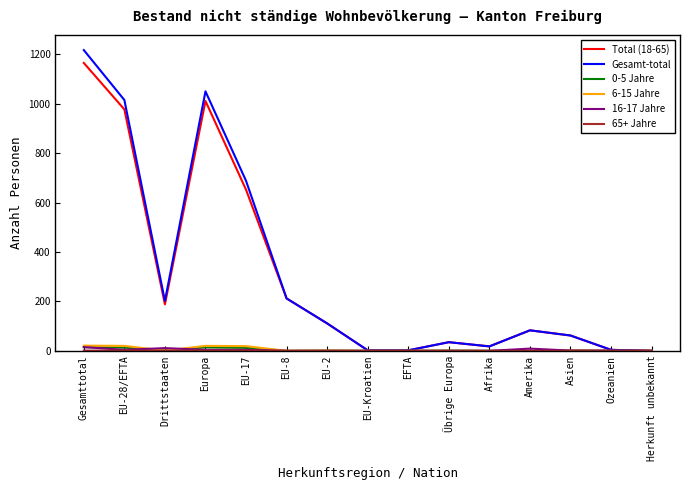

What is the difference between the maximum and minimum values in the 0-5 Jahre series?

15